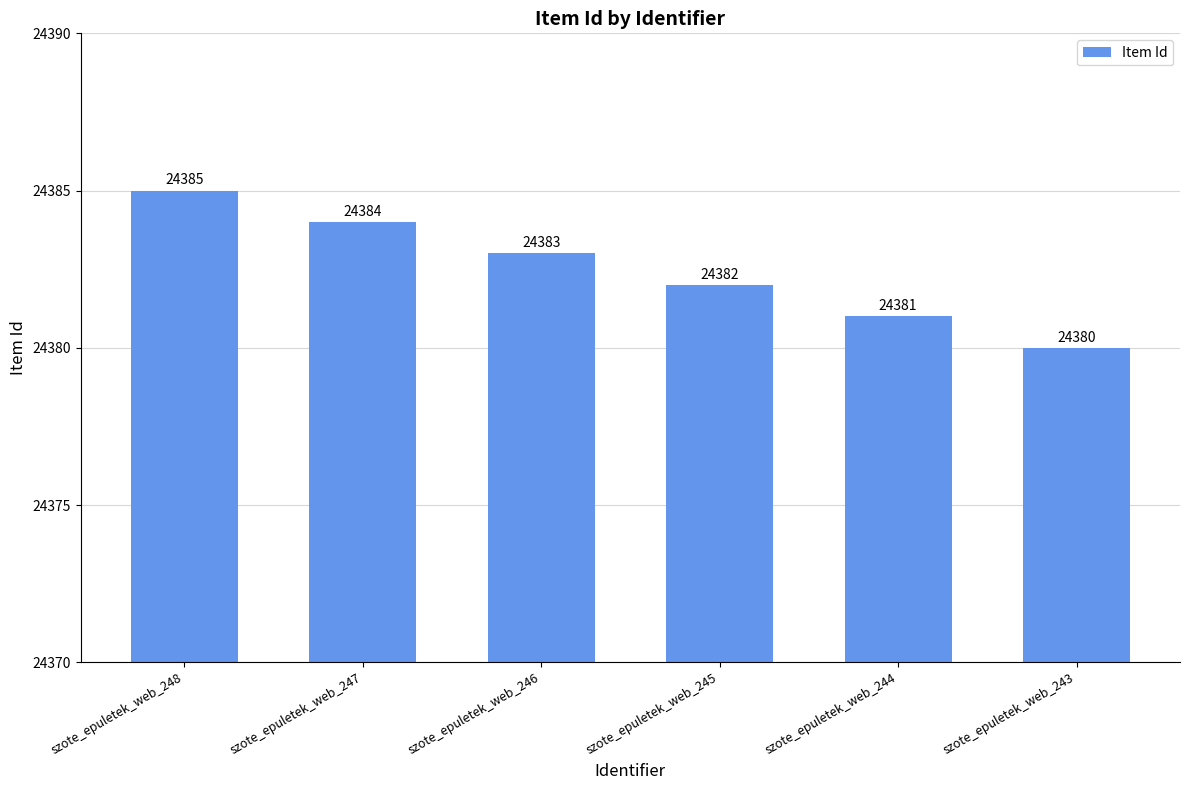

Between szote_epuletek_web_245 and szote_epuletek_web_244, which is larger?

szote_epuletek_web_245